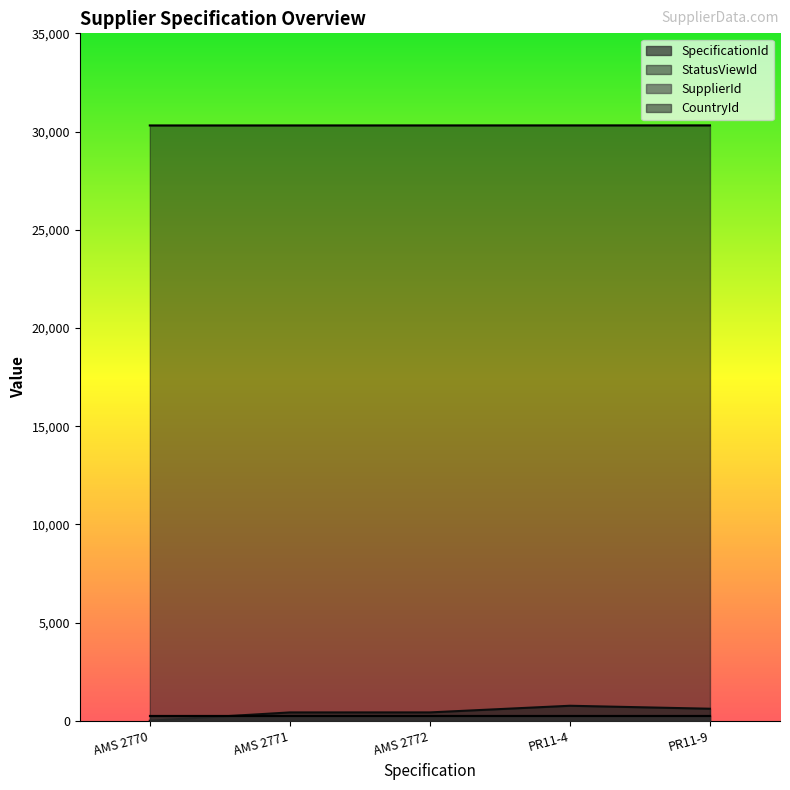

What value does the StatusViewId series have at AMS 2770?

30310